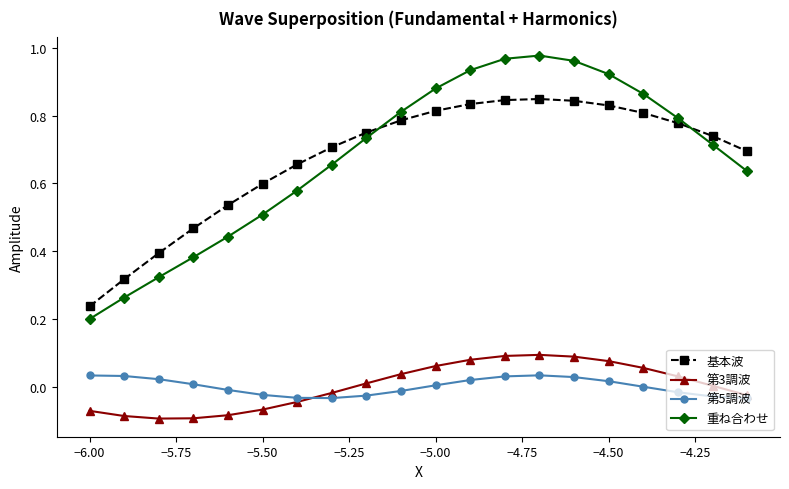

Rank the series by their maximum value, from lowest to highest.

第5調波, 第3調波, 基本波, 重ね合わせ